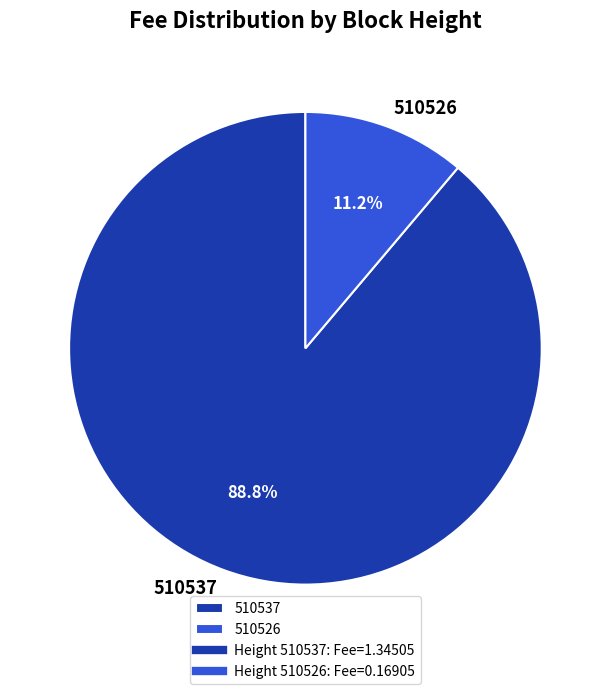

The 510526 slice represents 11% of the pie. True or false?

True